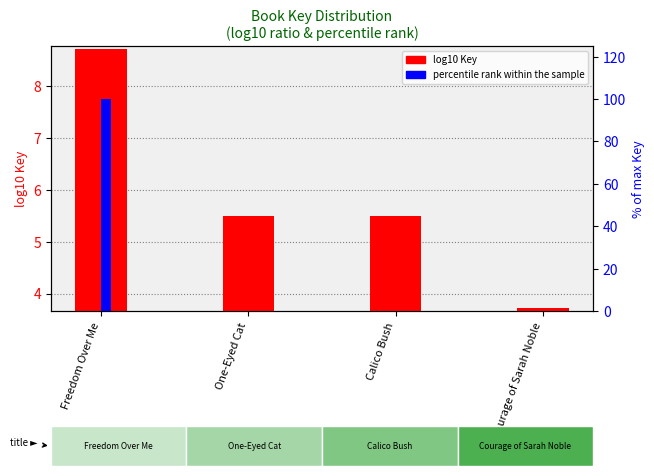

Rank the series at Calico Bush from highest to lowest value.

log10 Key, percentile rank within the sample